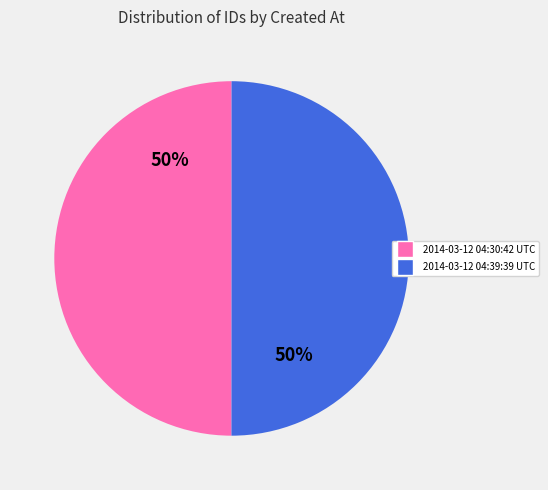

Is the sum of 2014-03-12 04:30:42 UTC and 2014-03-12 04:39:39 UTC greater than half?

Yes